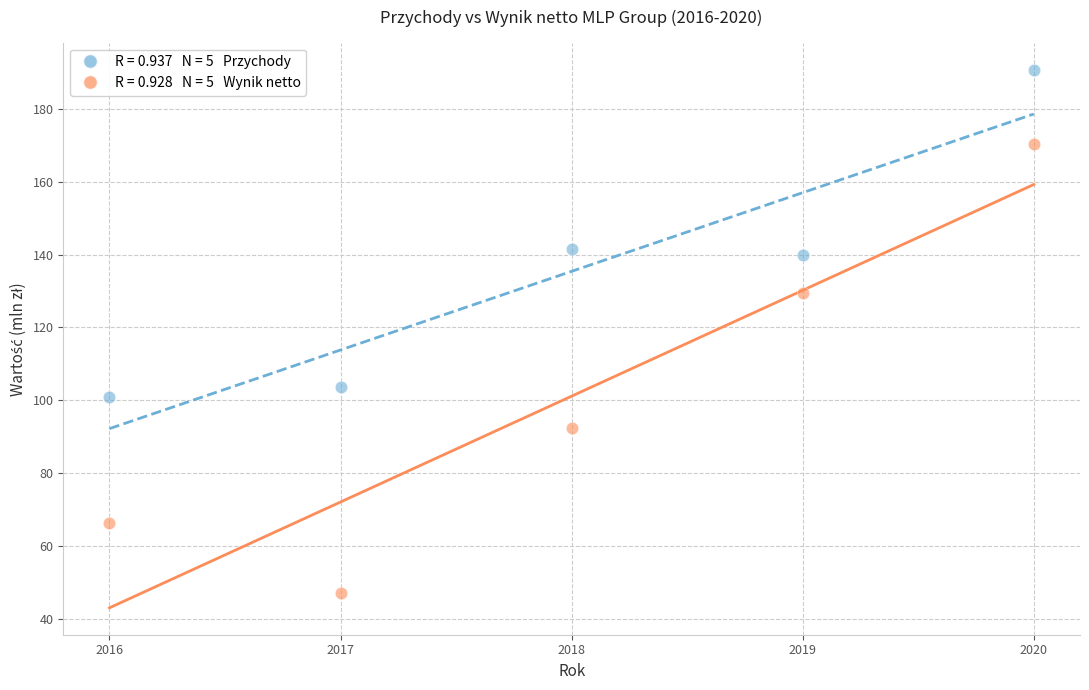

Across all series, what Y value is closest to 119?

129.4